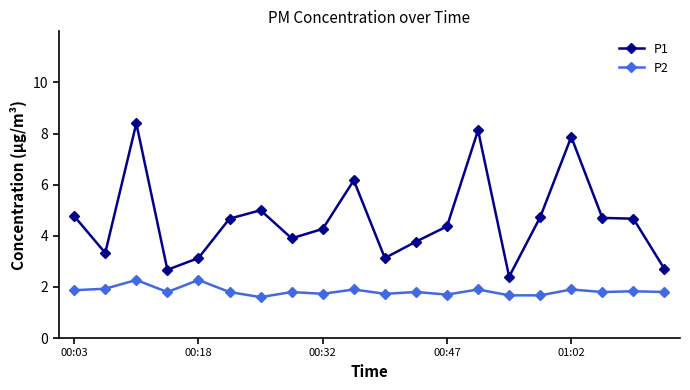

True or false: P1 and P2 intersect in this chart.

False